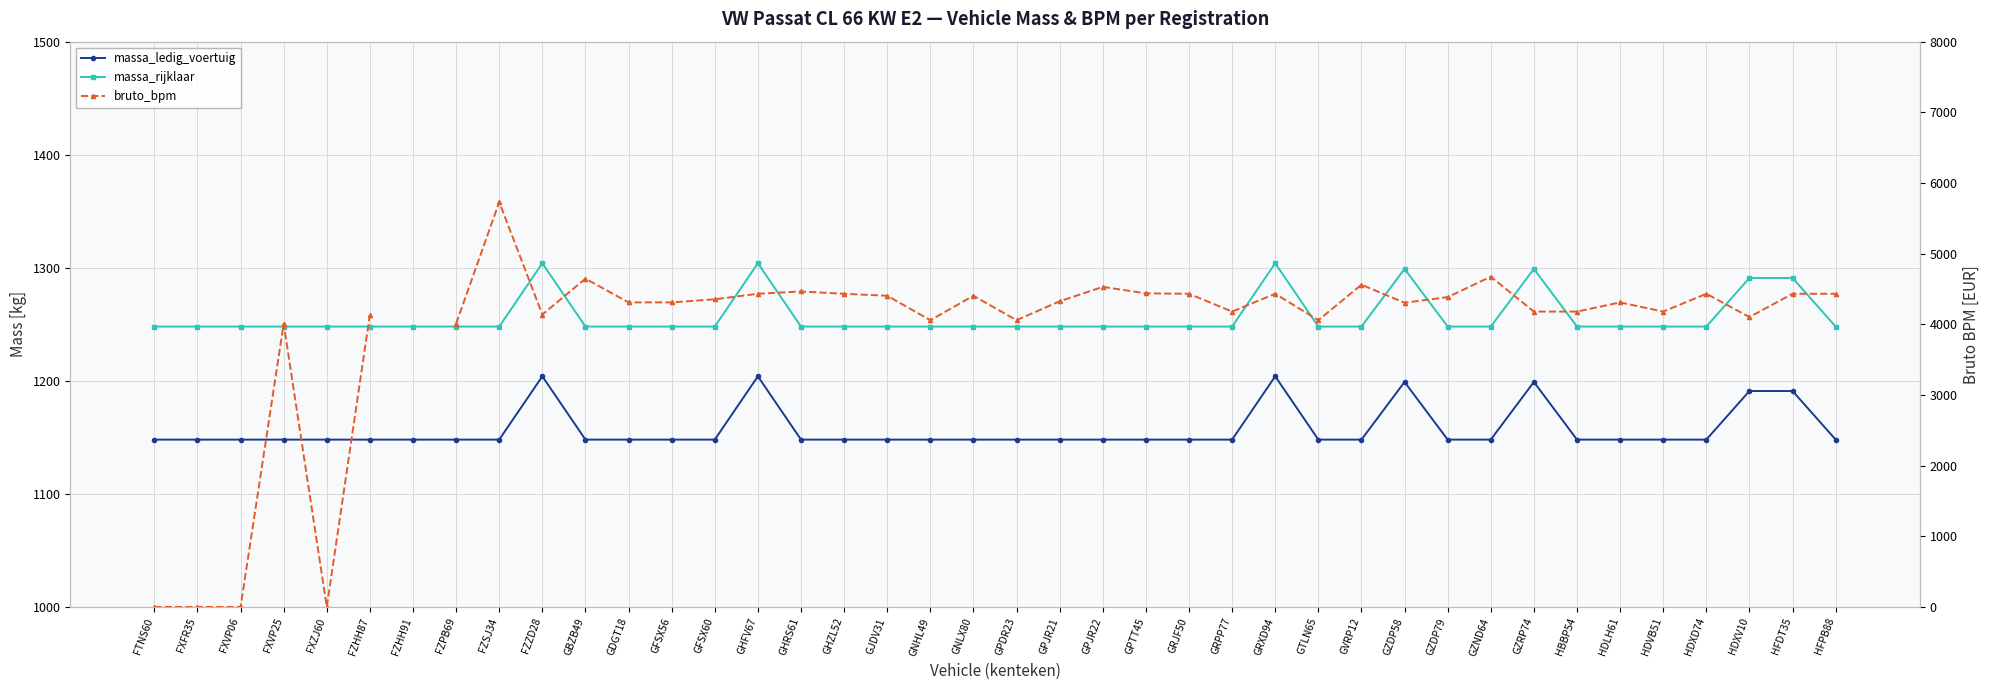

What is the label of the 21st point from the right?

GNLX80